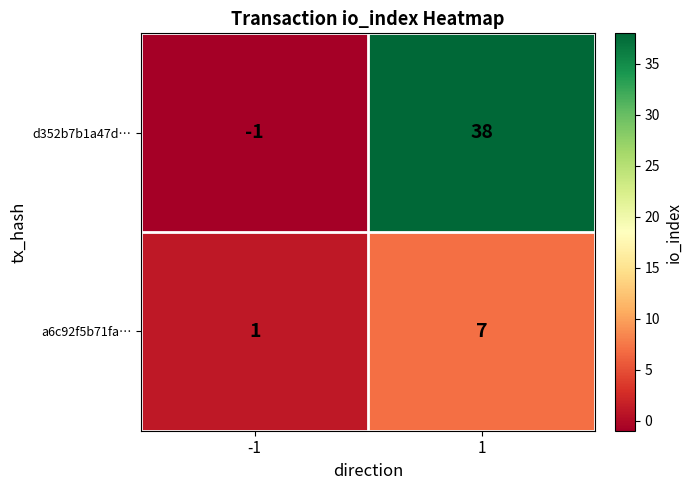

What is the sum of all d352b7b1a47d… values?

37